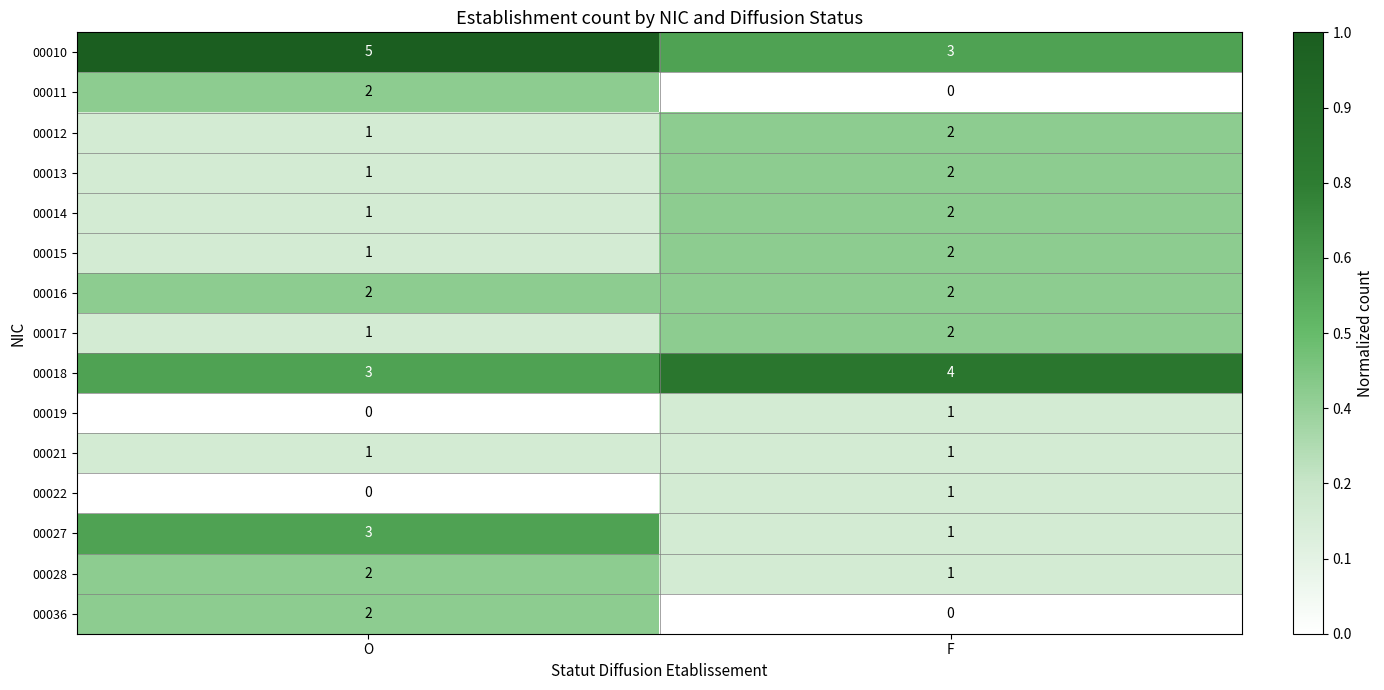

Rank the categories by 00028 value from lowest to highest.

F, O